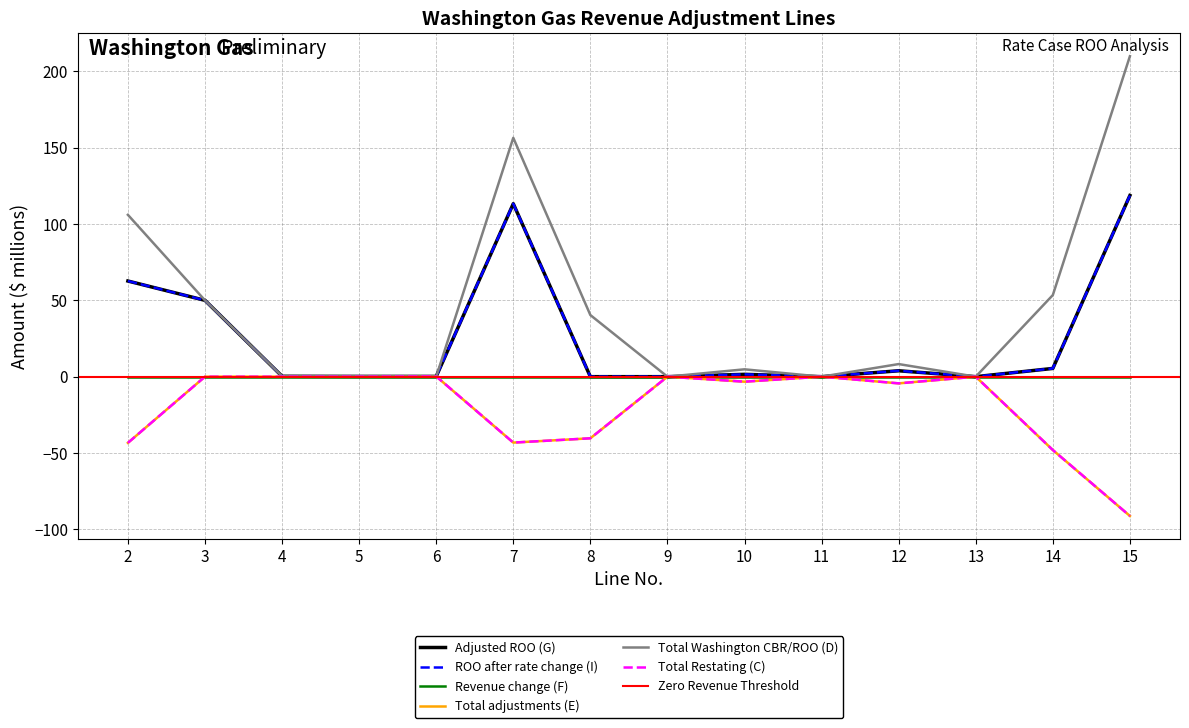

Does the chart display data point markers on the line(s)?

No